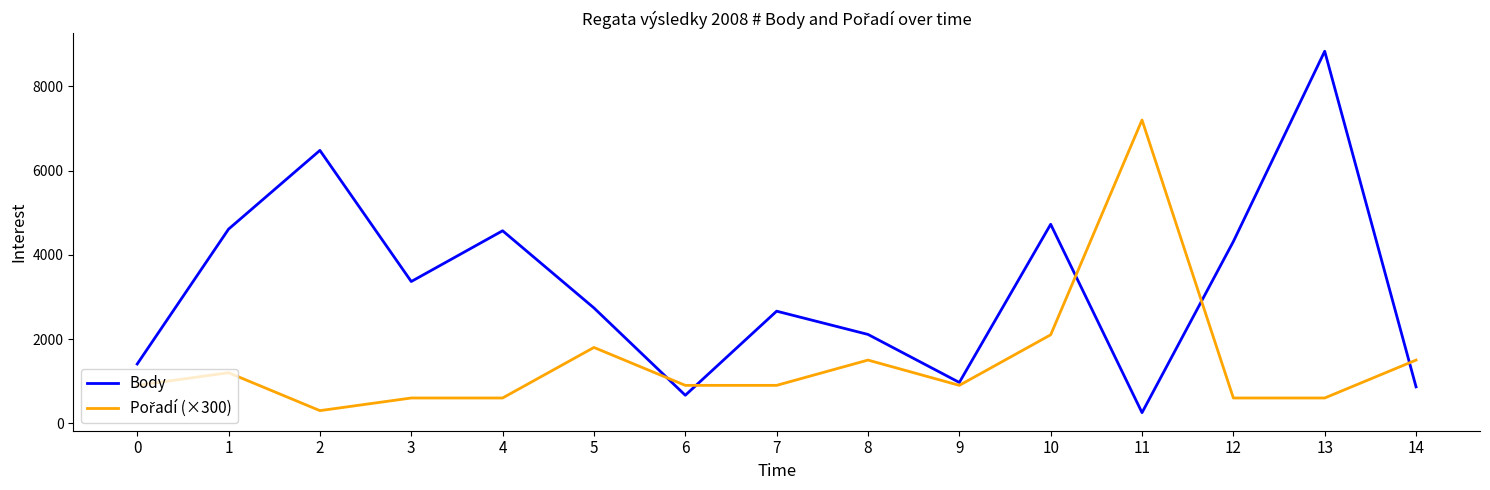

Between 12 and 14, which series saw the biggest shift?

Body